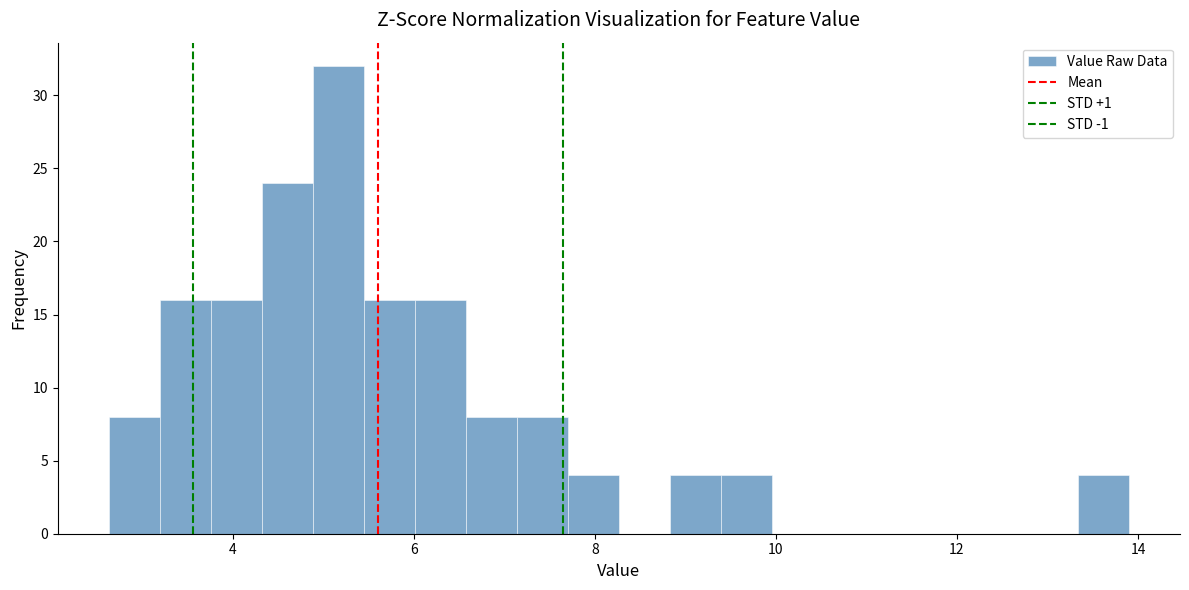

Read against the x-axis, roughly where is the centre of the tallest bar?

5.2